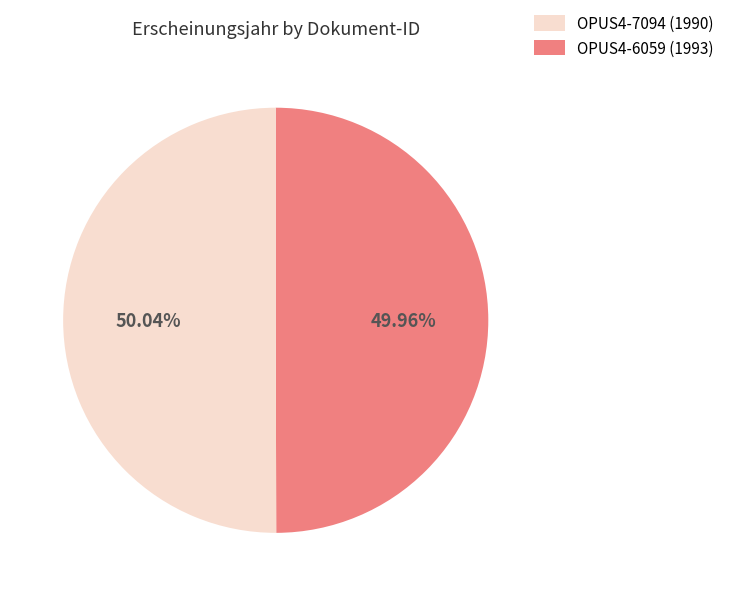

To the nearest percent, what portion does OPUS4-6059 represent?

50%